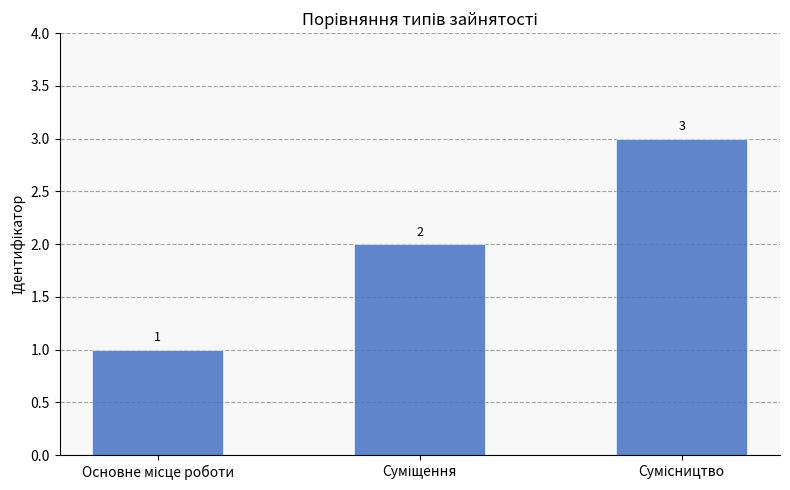

What is the greatest value displayed?

3